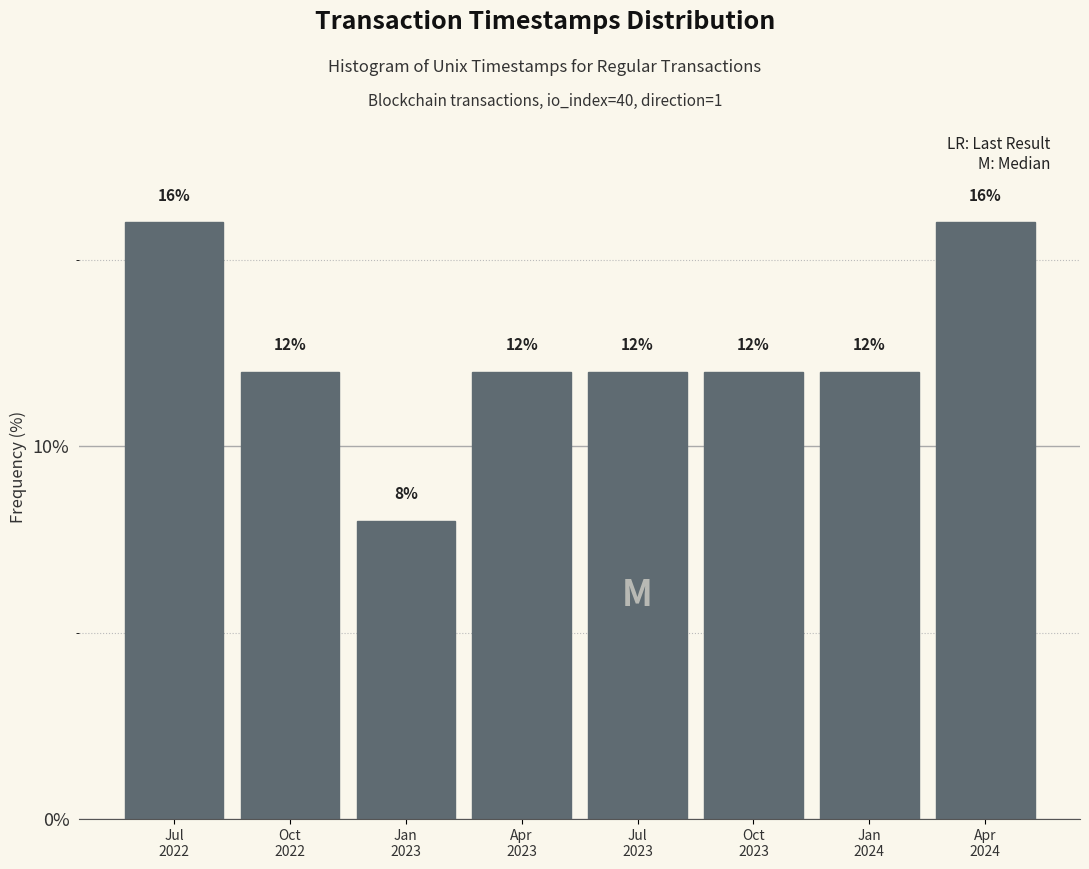

Reading right to left, extract all data points from this chart.

16	12	12	12	12	8	12	16